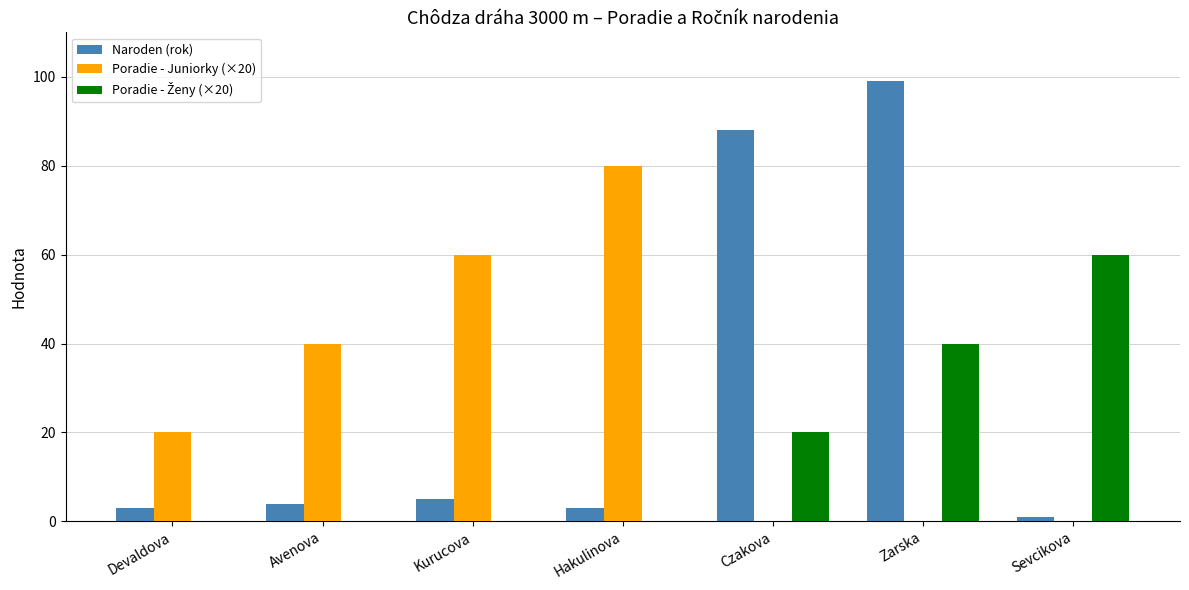

What is the total value across all series at Czakova?

108